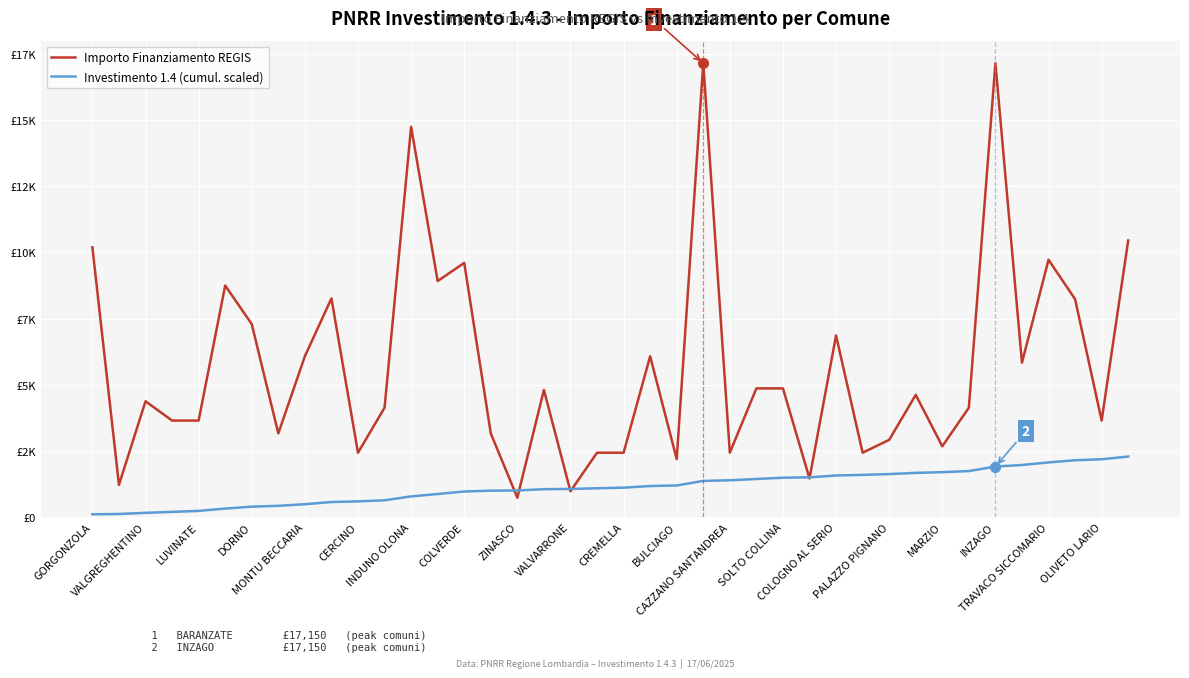

What are all the series names shown in the legend?

Importo Finanziamento REGIS, Investimento 1.4 (cumul. scaled)